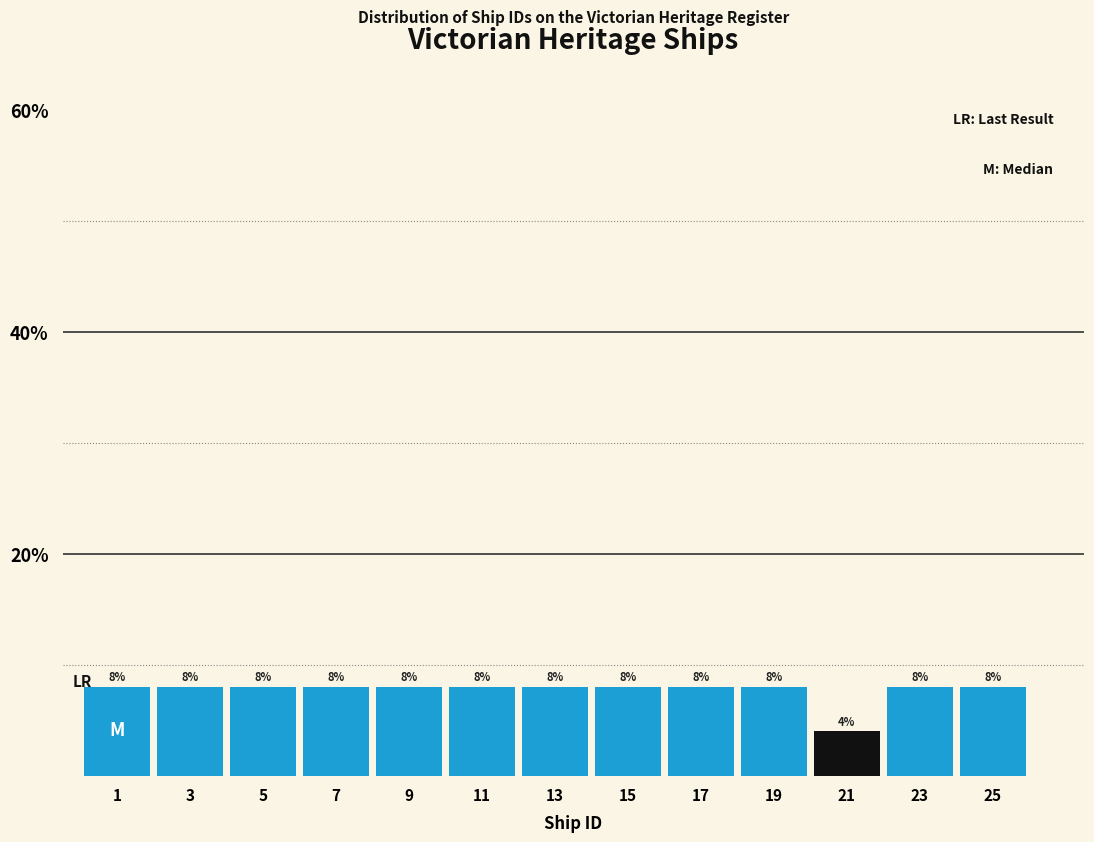

Reading left to right, what are all the values shown in this chart?

8	8	8	8	8	8	8	8	8	8	4	8	8